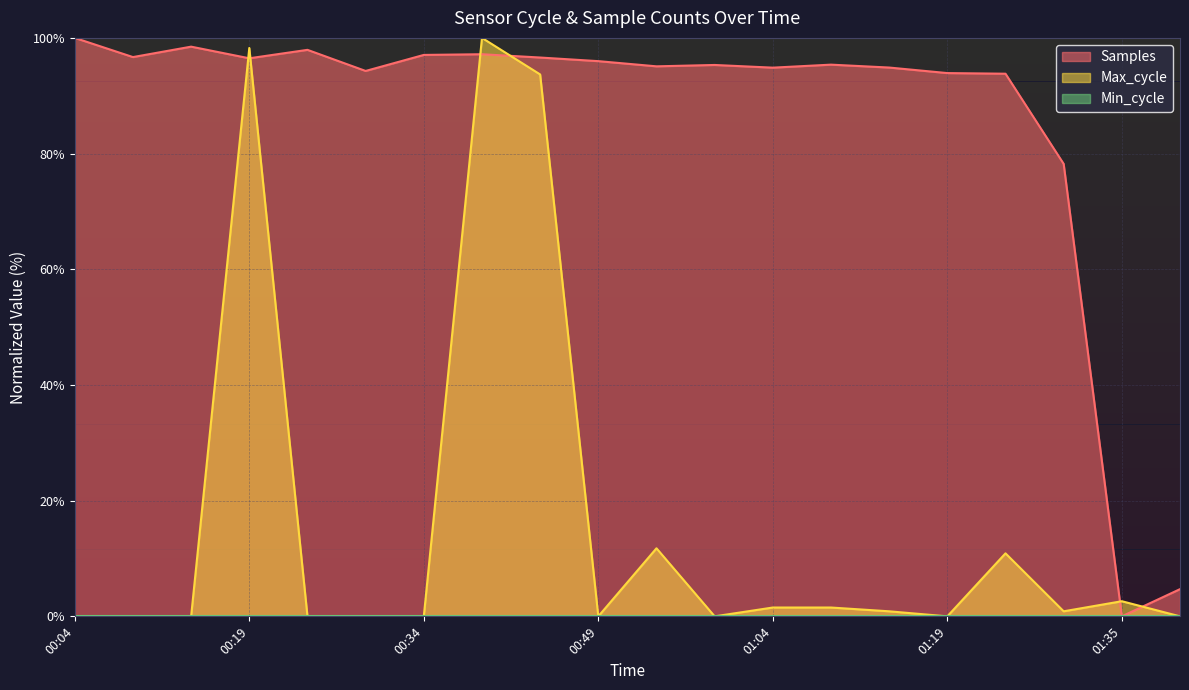

What is the label of the 3rd point from the left?

00:14